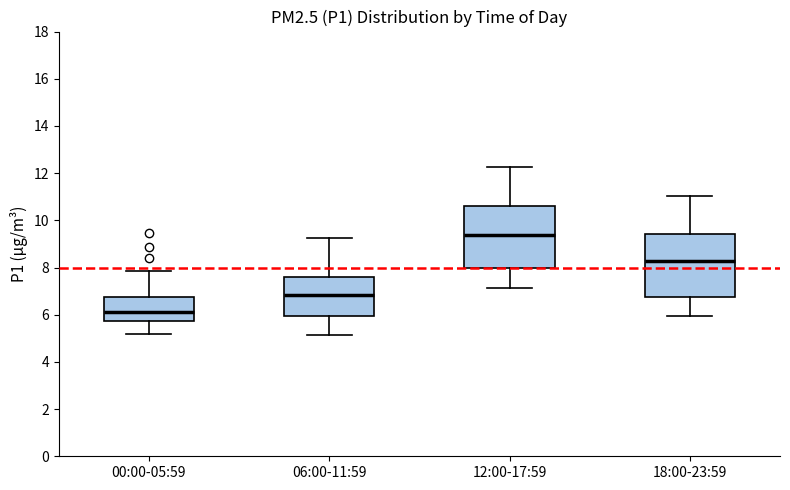

Reading left to right, read every box against the y-axis: the position of its median line, the range the box covers, and the ends of its whiskers. The values are not printed on the chart, so give them approximately, as read against the axis.

00:00-05:59: median 6.2, box 5.8 to 6.8, whiskers 5.2 to 7.8
06:00-11:59: median 6.8, box 6.0 to 7.6, whiskers 5.2 to 9.2
12:00-17:59: median 9.4, box 8.0 to 10.6, whiskers 7.2 to 12.2
18:00-23:59: median 8.2, box 6.8 to 9.4, whiskers 6.0 to 11.0